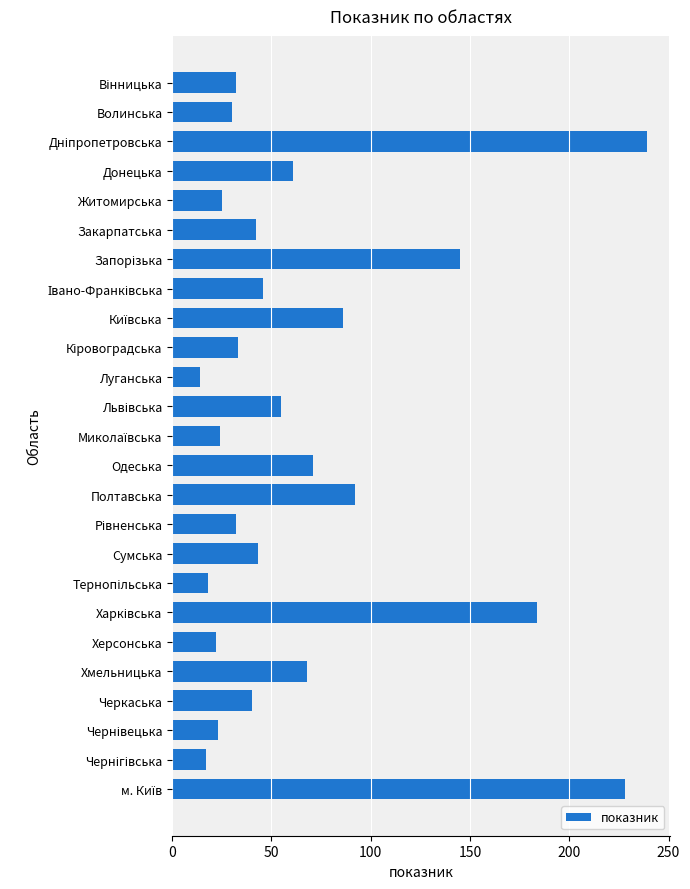

How many data points are less than 42?

12